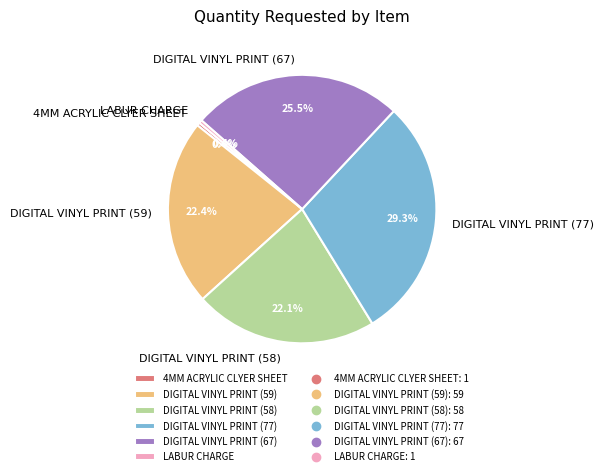

What percentage is the DIGITAL VINYL PRINT (58) slice, to the nearest percent?

22%